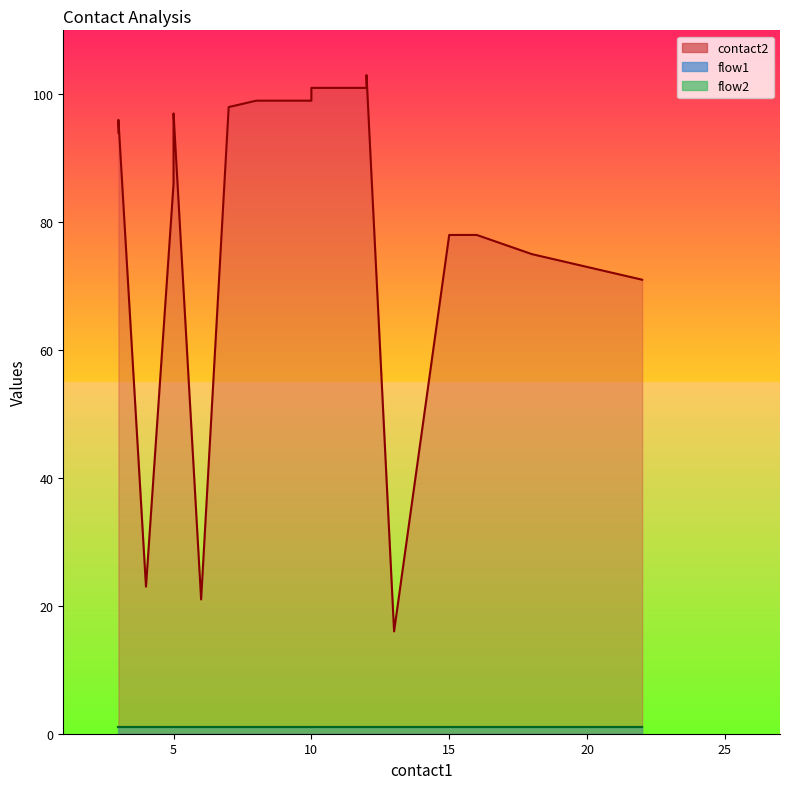

True or false: contact2 and flow2 intersect in this chart.

False